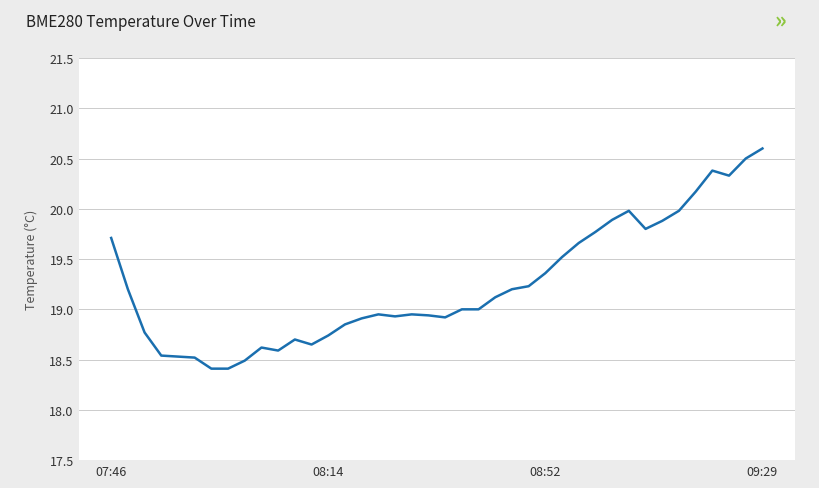

What is the difference between the maximum and minimum values?

2.2